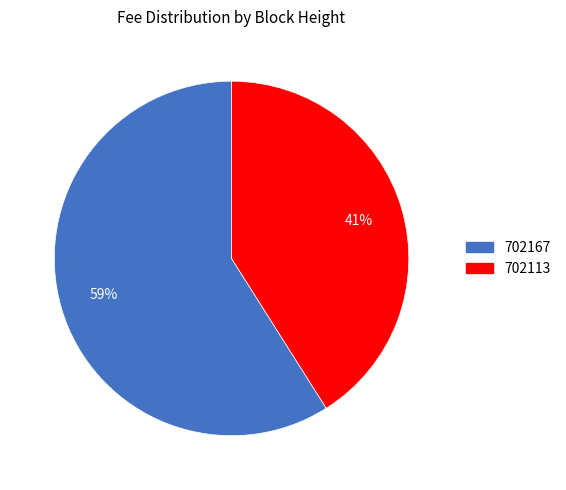

Combined, do 702113 and 702167 account for over 50%?

Yes